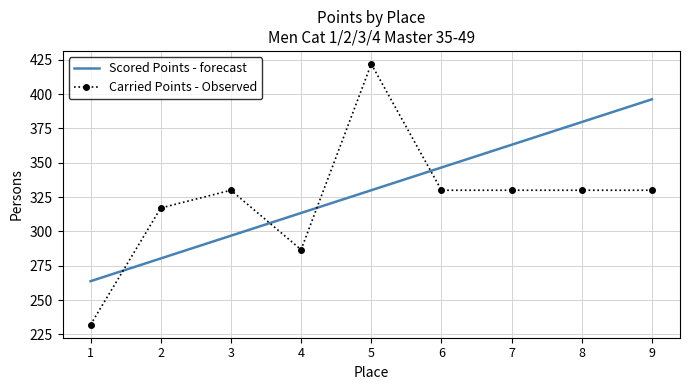

True or false: Carried Points - Observed has a value of 330.0 at 3.

True